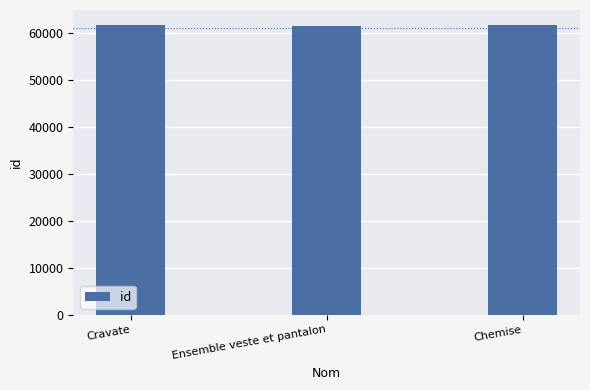

Count the number of categories in the chart.

3